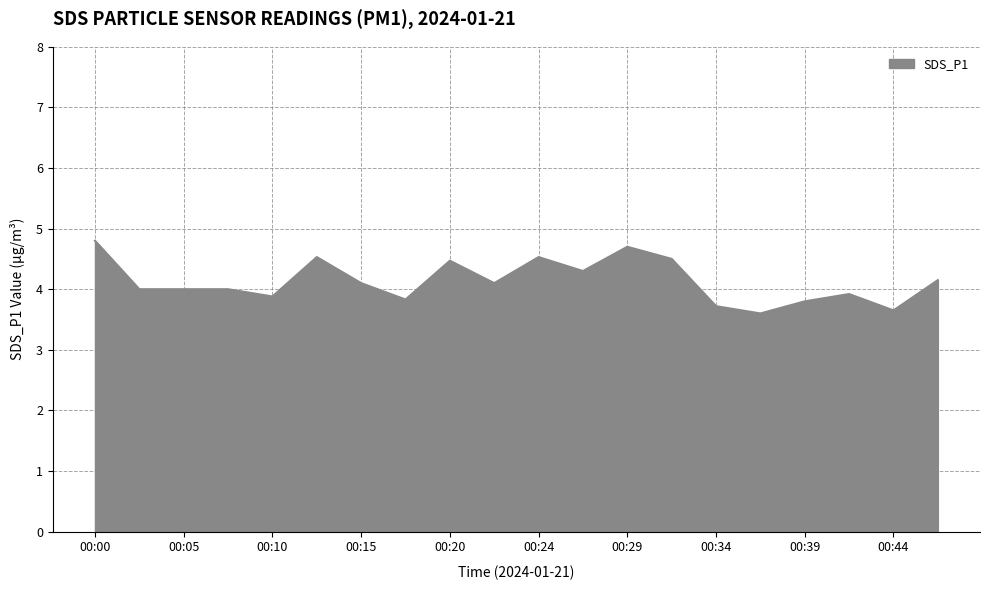

What is the difference between the maximum and minimum values?

1.2